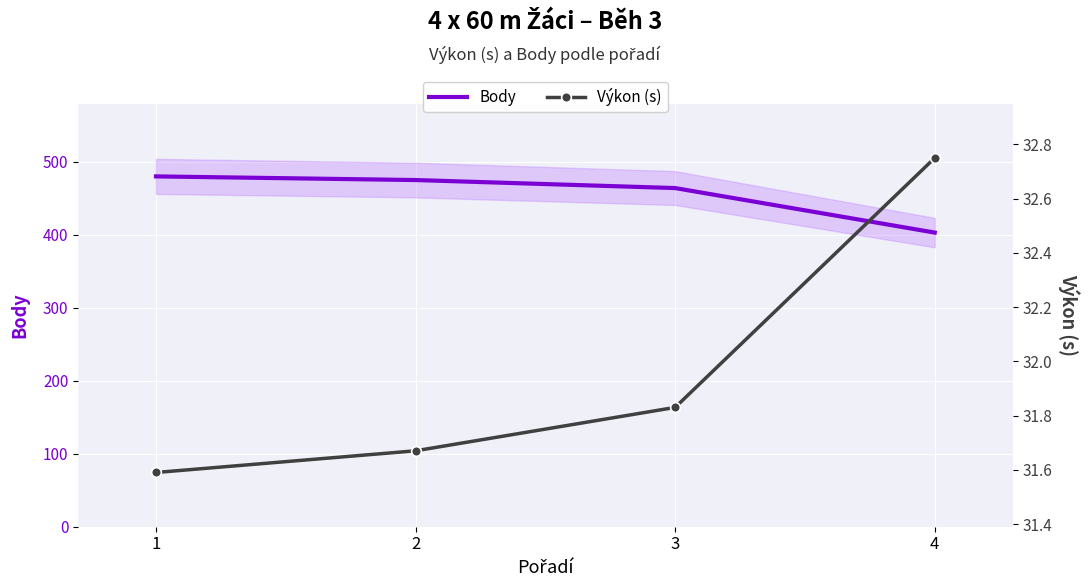

True or false: Body and Výkon (s) cross at least once.

False